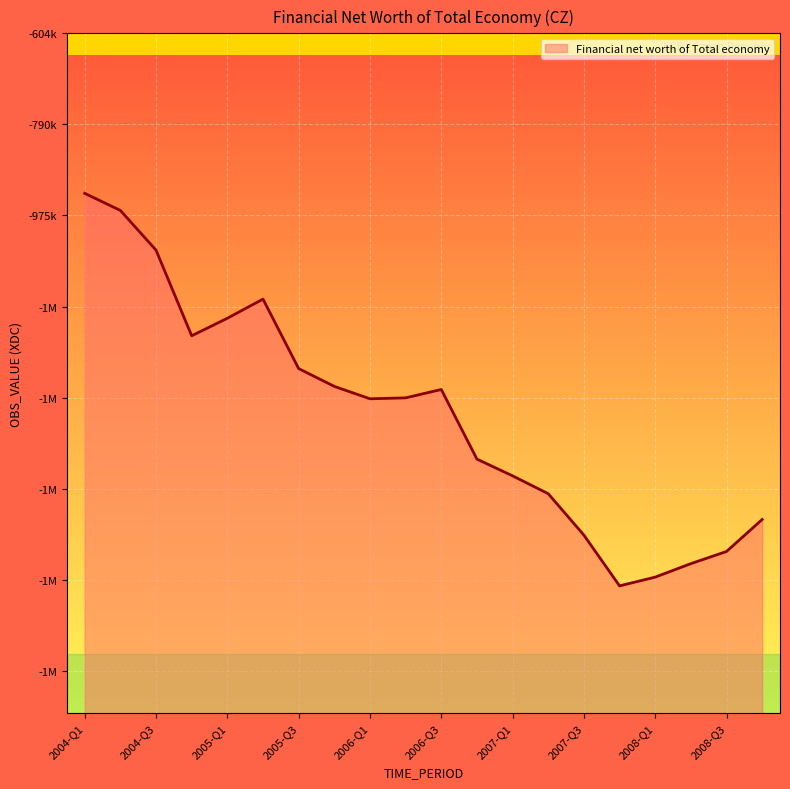

Which label corresponds to the smallest value in the chart?

2007-Q4